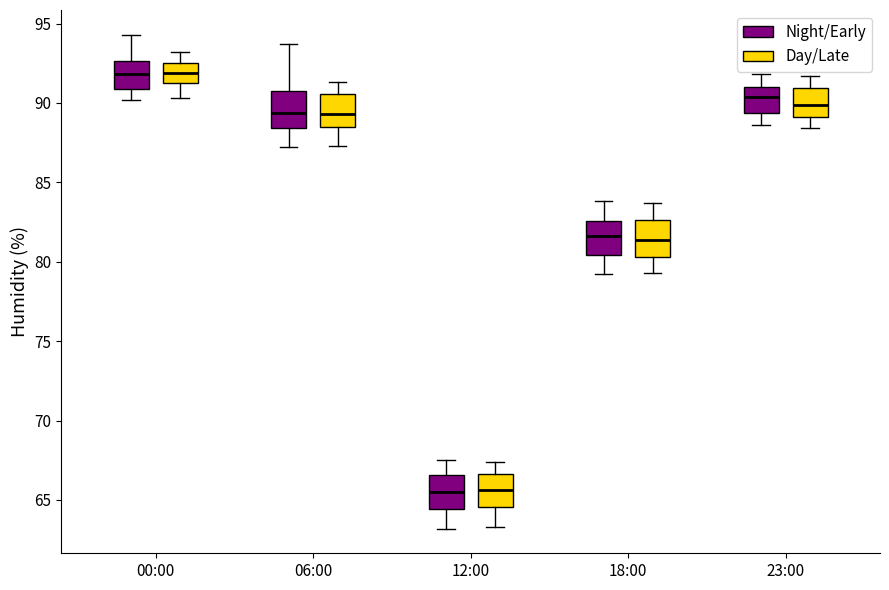

Where is the lower edge of the box for 18:00 (Night/Early) on the y-axis? The values are not printed on the chart, so give them approximately, as read against the axis.

80.5